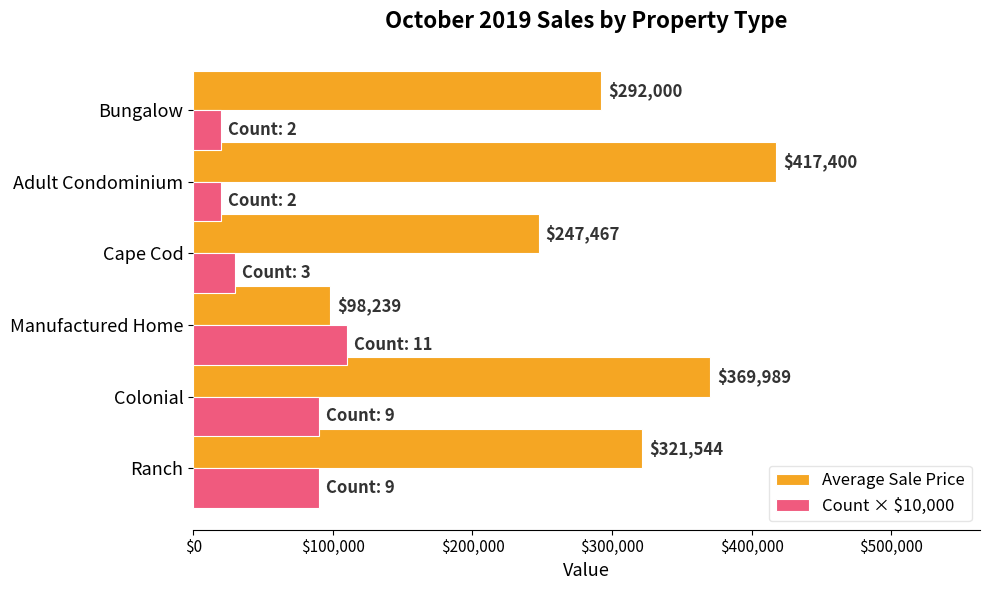

Where is Average Sale Price nearest to the value 257819?

Cape Cod